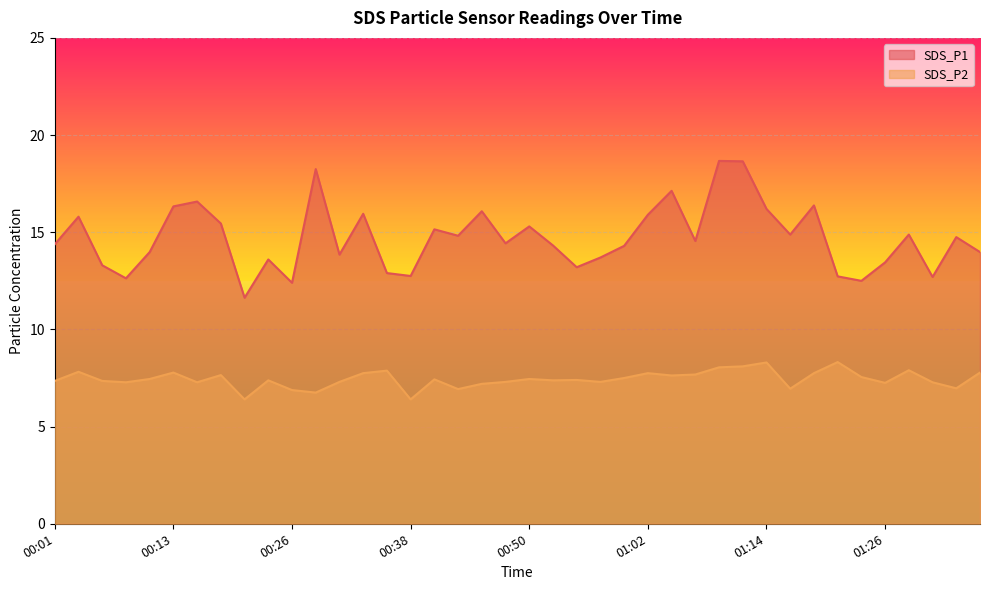

At how many categories does at least one series exceed 10?

40